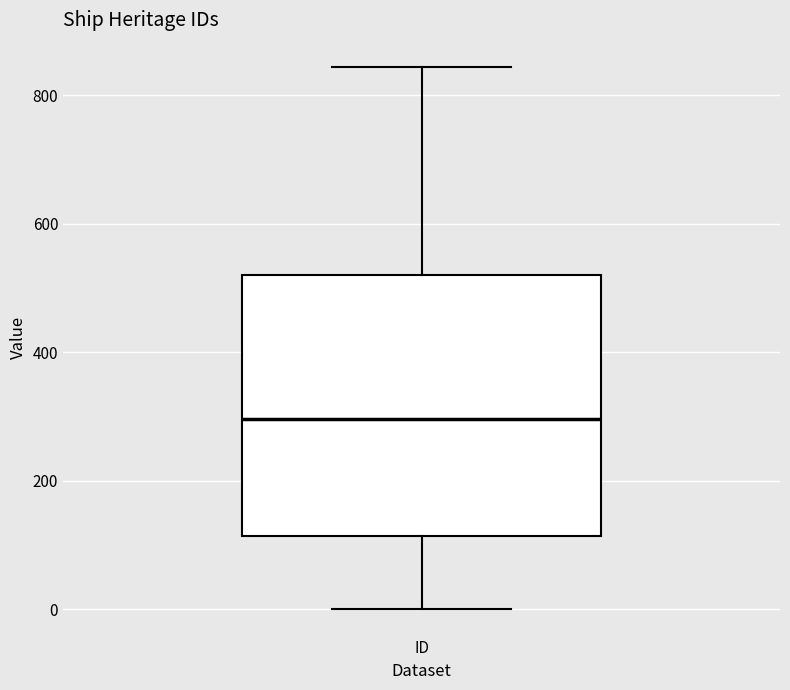

Where does the upper whisker of the box for ID end on the y-axis? The values are not printed on the chart, so give them approximately, as read against the axis.

840